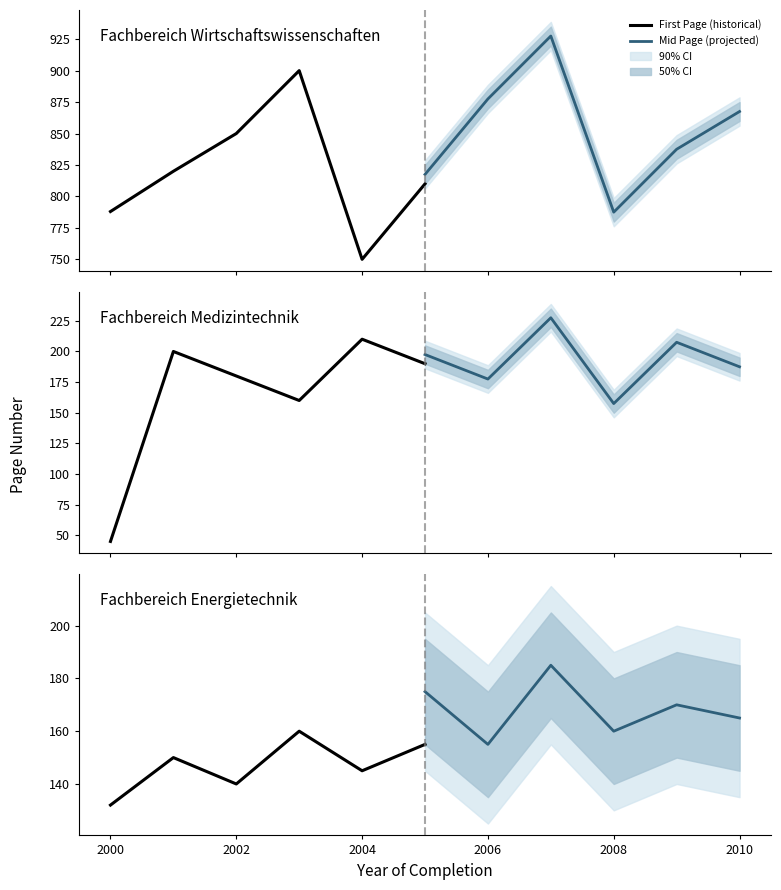

True or false: Mid Page (projected) and First Page (historical) intersect in this chart.

False